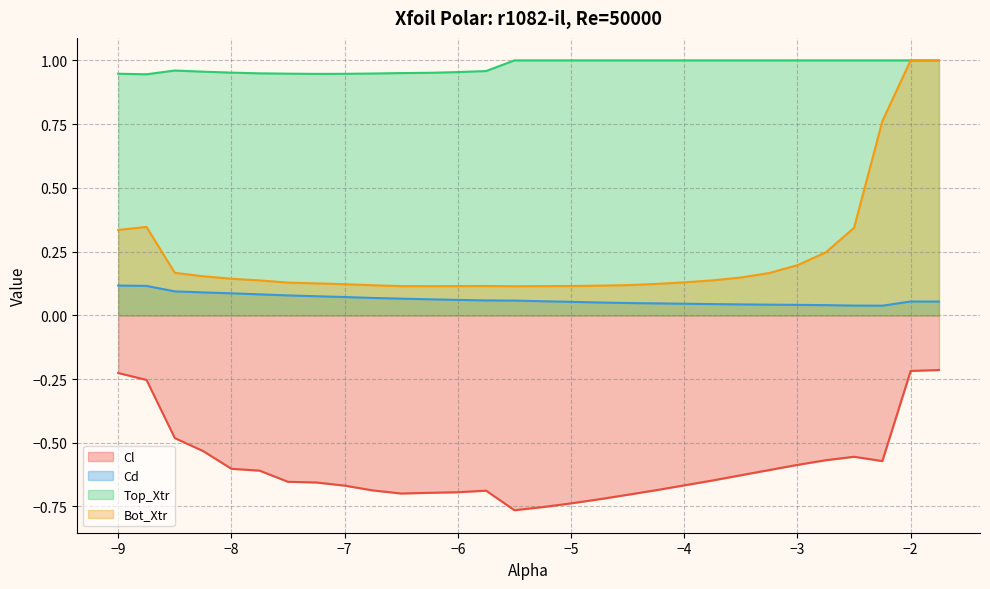

Does the chart display data point markers on the line(s)?

No